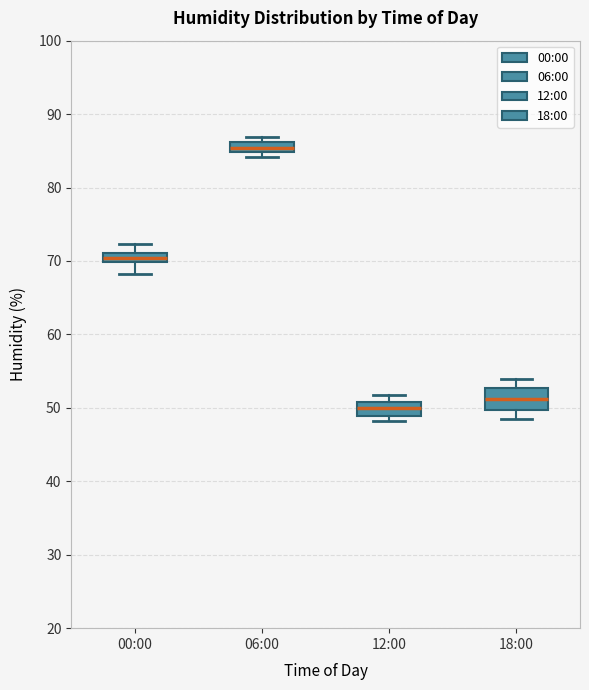

Which box has the lowest median line?

12:00